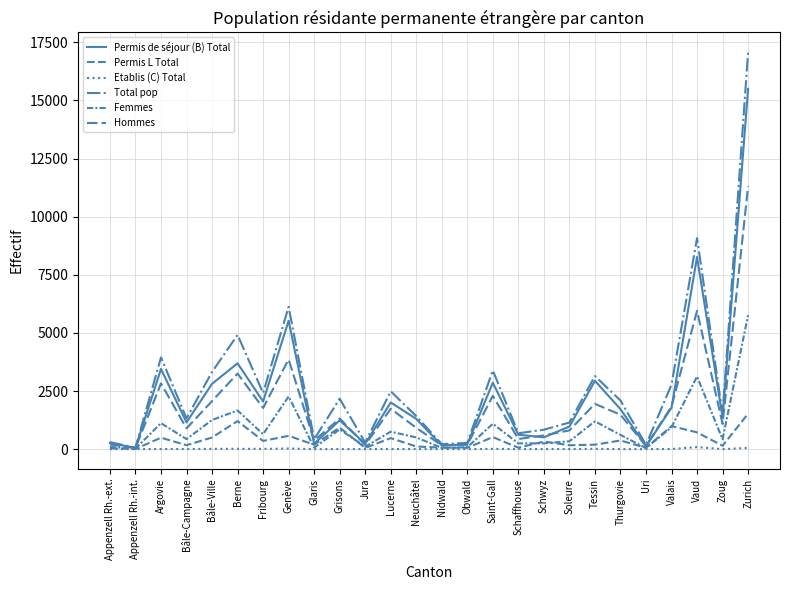

Between Argovie and Schwyz, which series saw the biggest shift?

Total pop